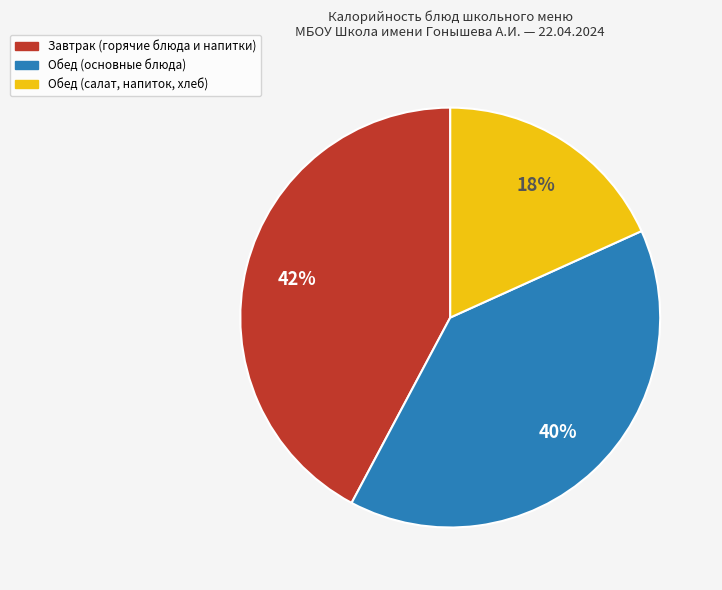

To the nearest percent, what is the difference between the largest and smallest slice percentages?

24%